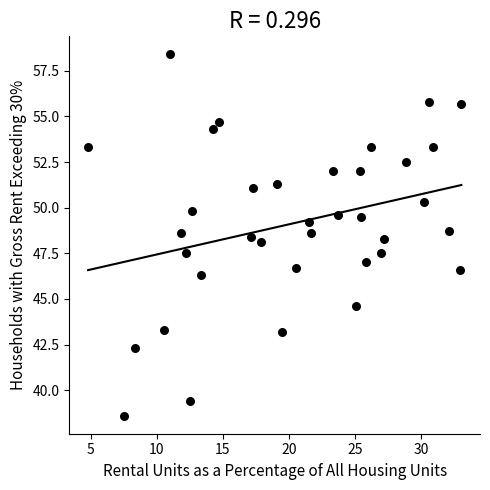

What is the range of Y values (max minus min)?

19.8